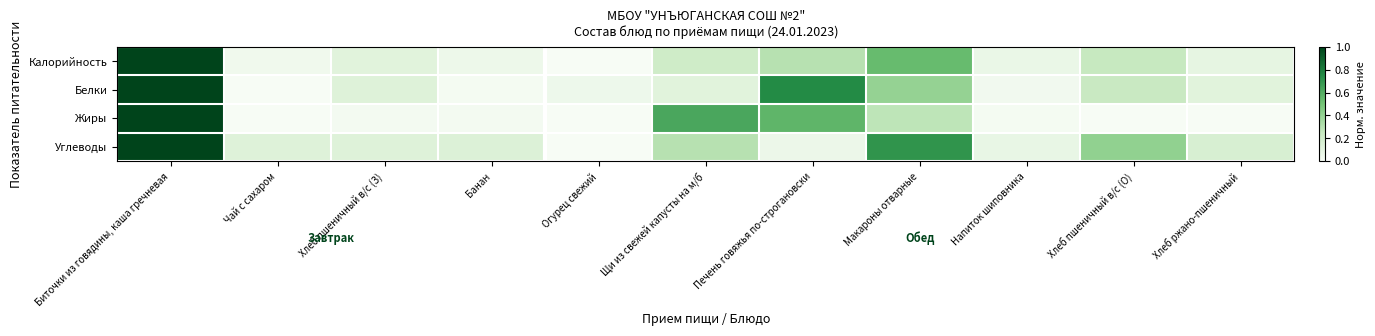

Reading left to right, what are all the values shown in this chart?

Калорийность: Биточки из говядины, каша гречневая=1.0	Чай с сахаром=0.0	Хлеб пшеничный в/с (З)=0.1	Банан=0.1	Огурец свежий=0.0	Щи из свежей капусты на м/б=0.2	Печень говяжья по-строгановски=0.3	Макароны отварные=0.5	Напиток шиповника=0.1	Хлеб пшеничный в/с (О)=0.2	Хлеб ржано-пшеничный=0.1
Белки: Биточки из говядины, каша гречневая=1.0	Чай с сахаром=0.0	Хлеб пшеничный в/с (З)=0.1	Банан=0.0	Огурец свежий=0.1	Щи из свежей капусты на м/б=0.1	Печень говяжья по-строгановски=0.7	Макароны отварные=0.4	Напиток шиповника=0.0	Хлеб пшеничный в/с (О)=0.2	Хлеб ржано-пшеничный=0.1
Жиры: Биточки из говядины, каша гречневая=1.0	Чай с сахаром=0.0	Хлеб пшеничный в/с (З)=0.0	Банан=0.0	Огурец свежий=0.0	Щи из свежей капусты на м/б=0.6	Печень говяжья по-строгановски=0.6	Макароны отварные=0.3	Напиток шиповника=0.0	Хлеб пшеничный в/с (О)=0.0	Хлеб ржано-пшеничный=0.0
Углеводы: Биточки из говядины, каша гречневая=1.0	Чай с сахаром=0.1	Хлеб пшеничный в/с (З)=0.1	Банан=0.1	Огурец свежий=0.0	Щи из свежей капусты на м/б=0.3	Печень говяжья по-строгановски=0.1	Макароны отварные=0.7	Напиток шиповника=0.1	Хлеб пшеничный в/с (О)=0.4	Хлеб ржано-пшеничный=0.2